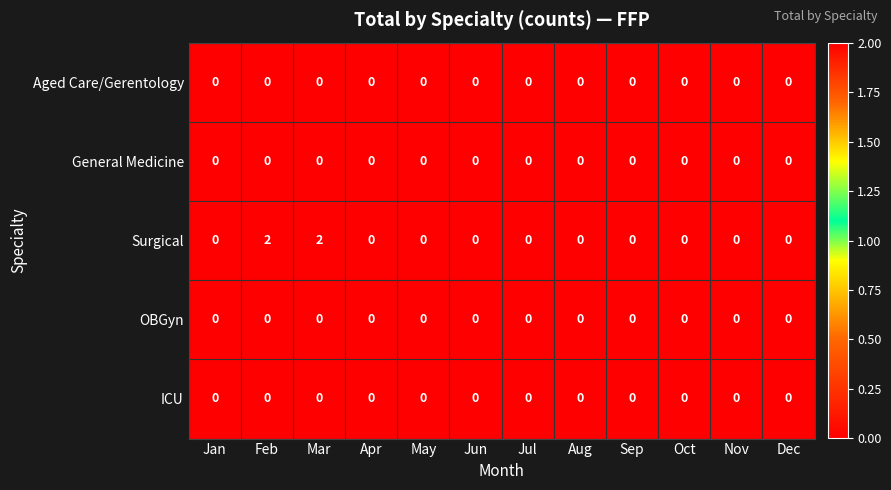

How many Surgical values are between 0 and 1?

10